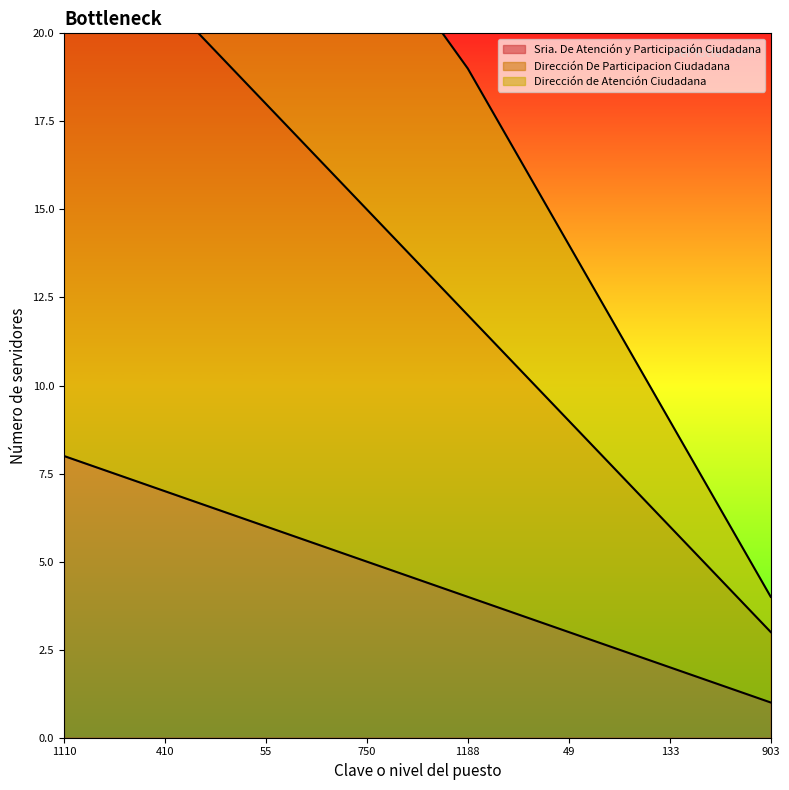

What is the total value across all series at 750?

43